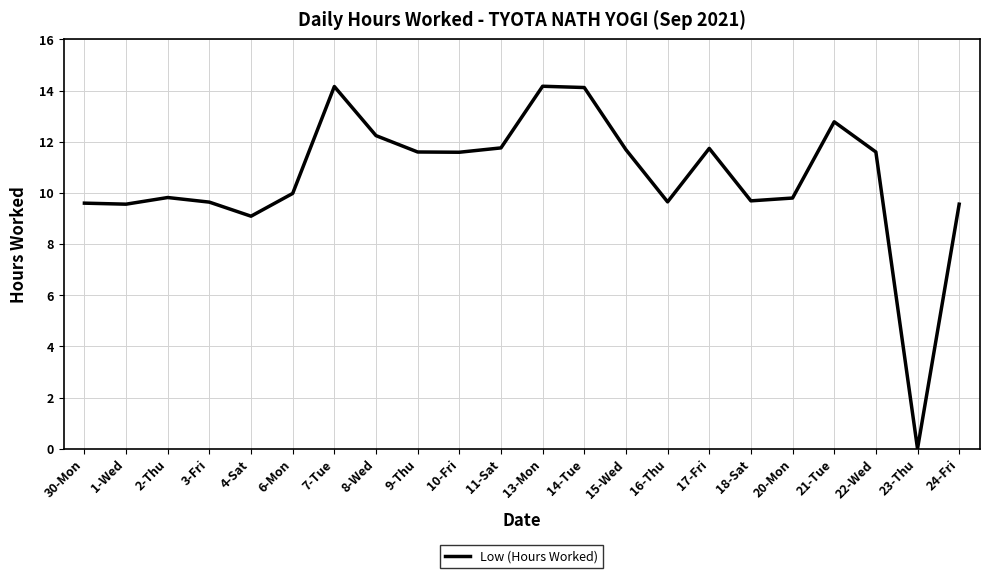

What position from the left is 11-Sat?

11